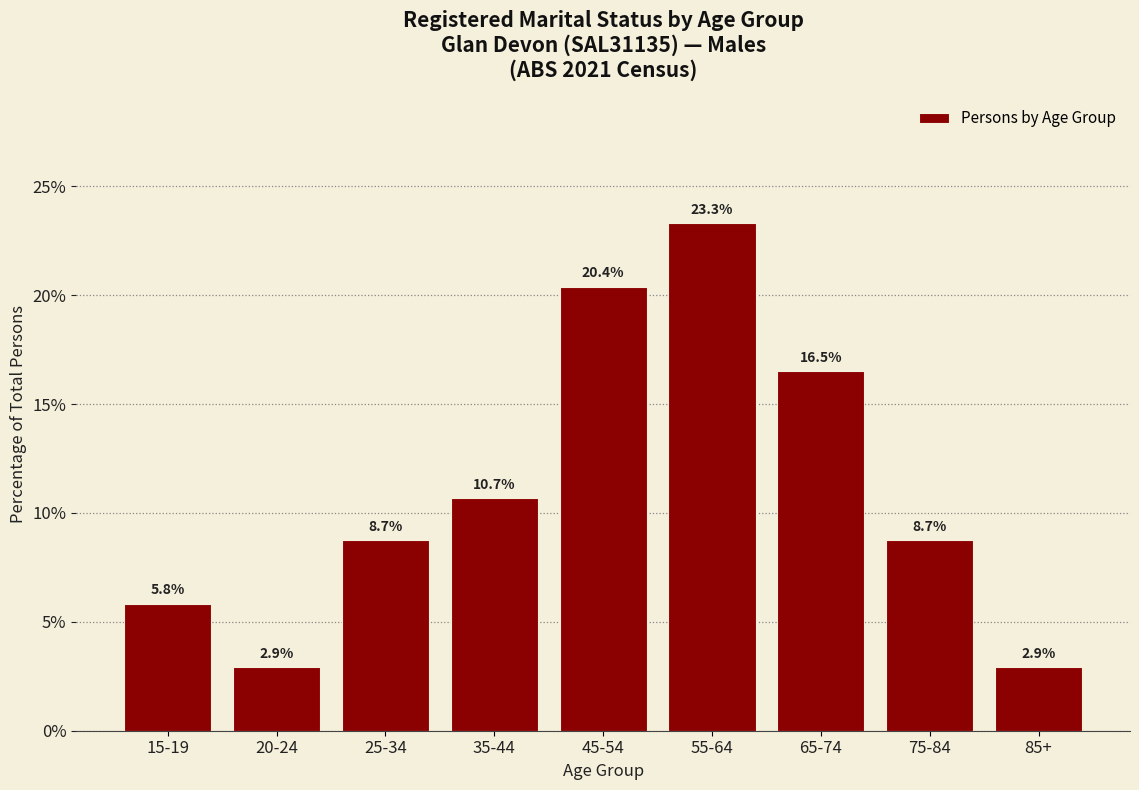

Which label corresponds to the largest value in the chart?

55-64